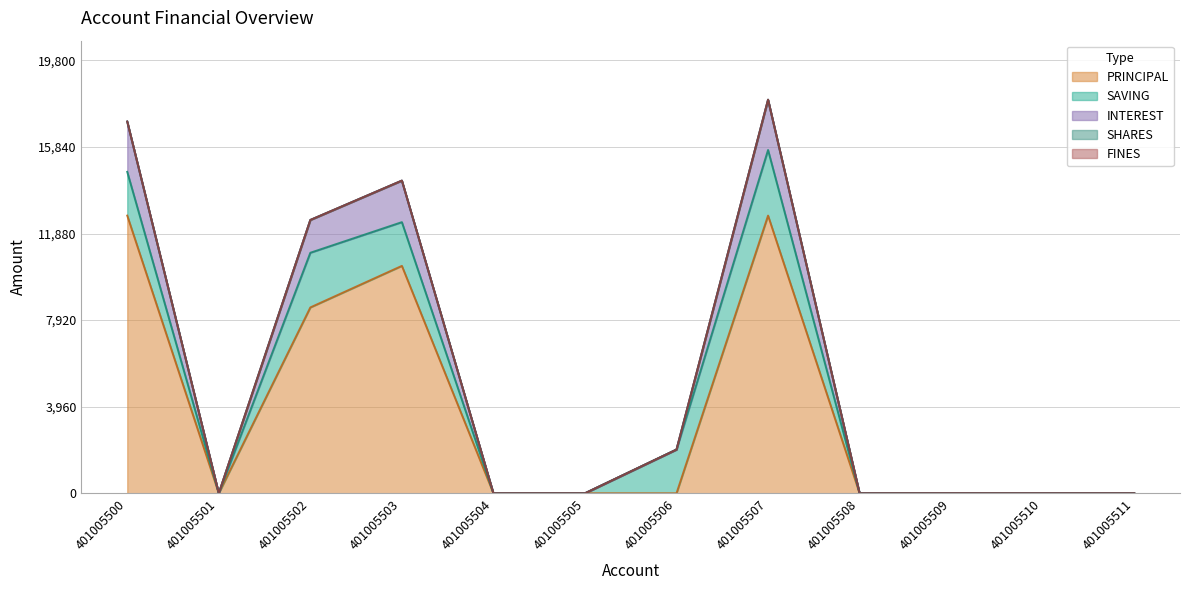

What are all the series names shown in the legend?

SAVING, PRINCIPAL, INTEREST, SHARES, FINES